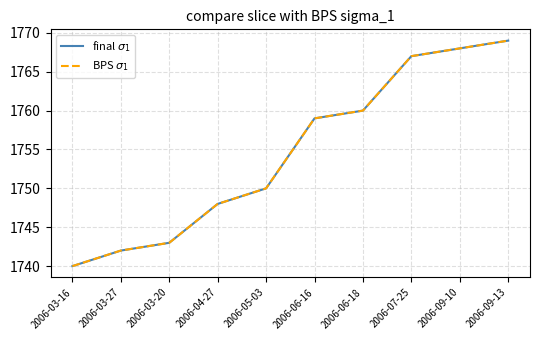

Does the chart display data point markers on the line(s)?

No